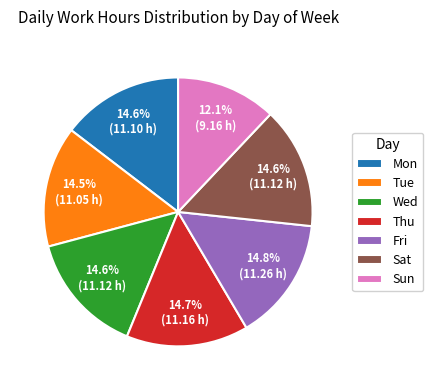

What percentage do Tue and Sat together represent?

29.1%